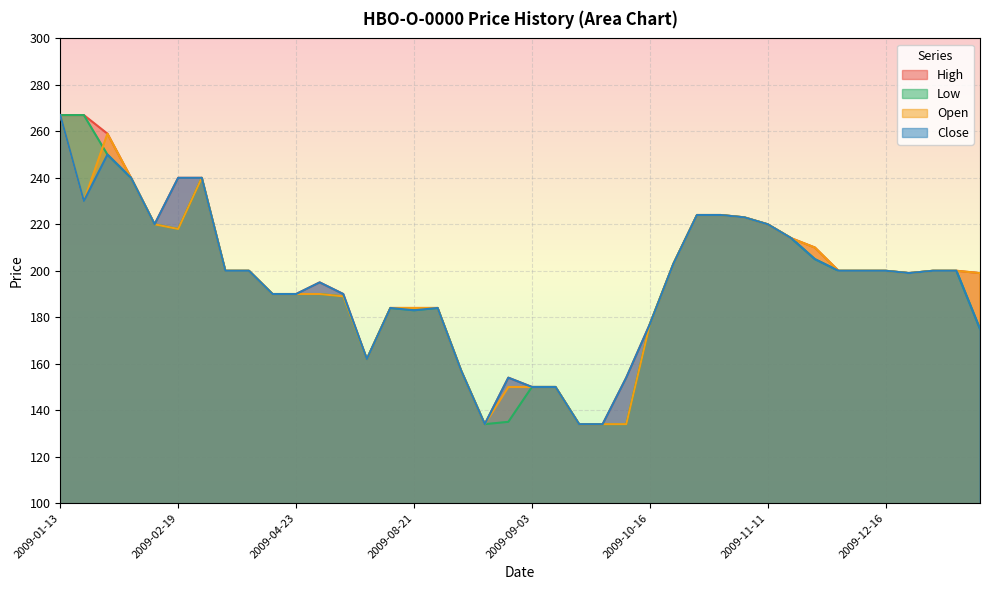

At which category is the sum across all series the highest?

2009-01-13